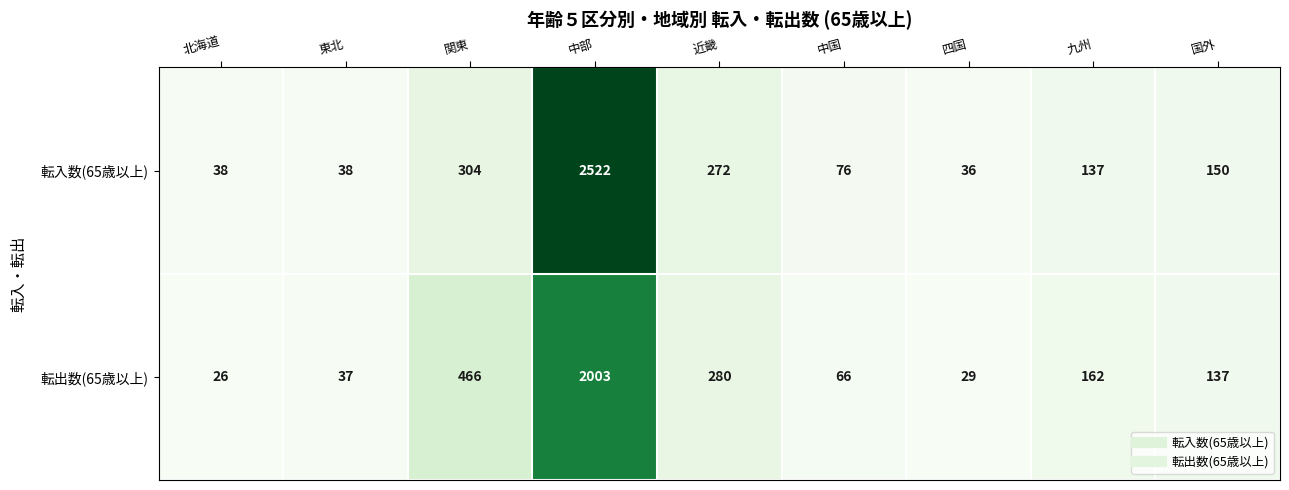

Reading left to right, extract all data points from this chart.

転入数(65歳以上): 北海道=38	東北=38	関東=304	中部=2522	近畿=272	中国=76	四国=36	九州=137	国外=150
転出数(65歳以上): 北海道=26	東北=37	関東=466	中部=2003	近畿=280	中国=66	四国=29	九州=162	国外=137